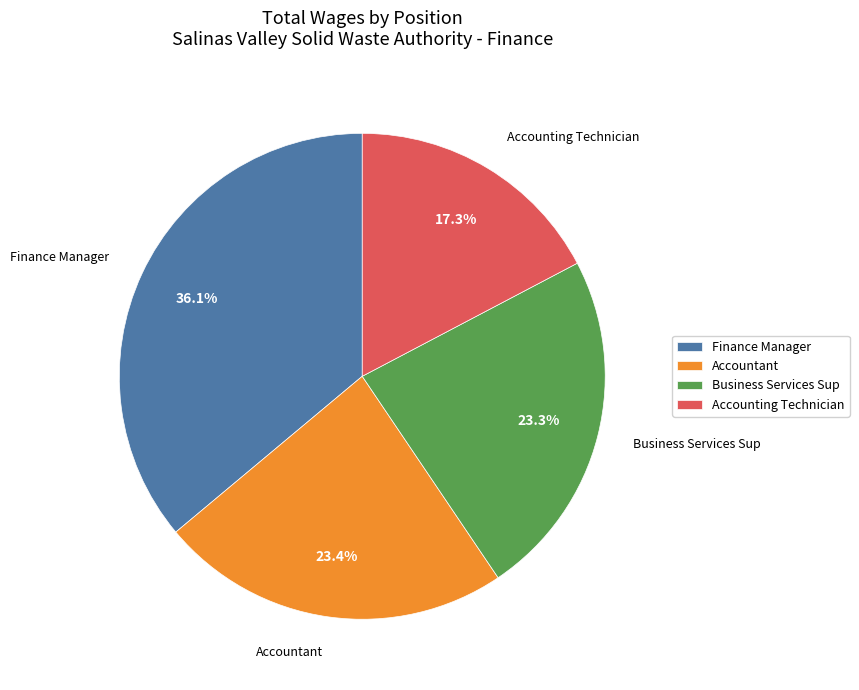

The Accountant slice represents 23% of the pie. True or false?

True